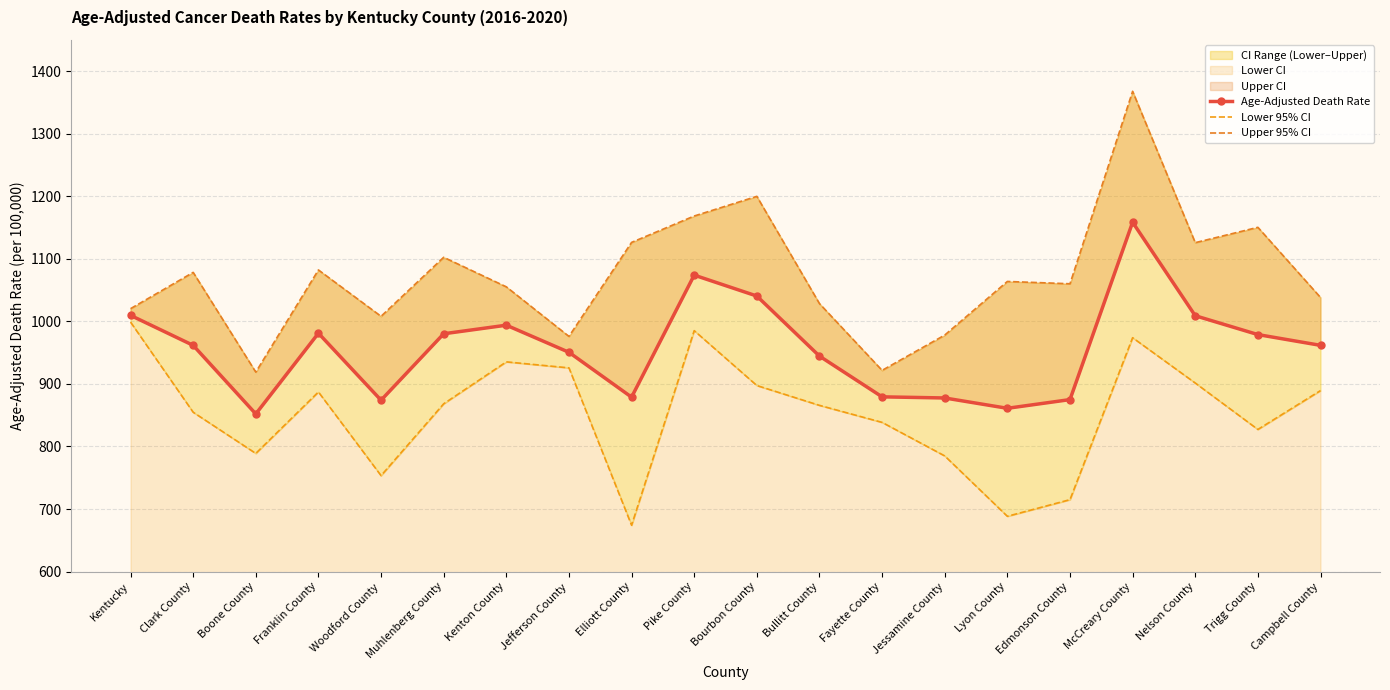

How many data points in Age-Adjusted Death Rate are above 961?

11